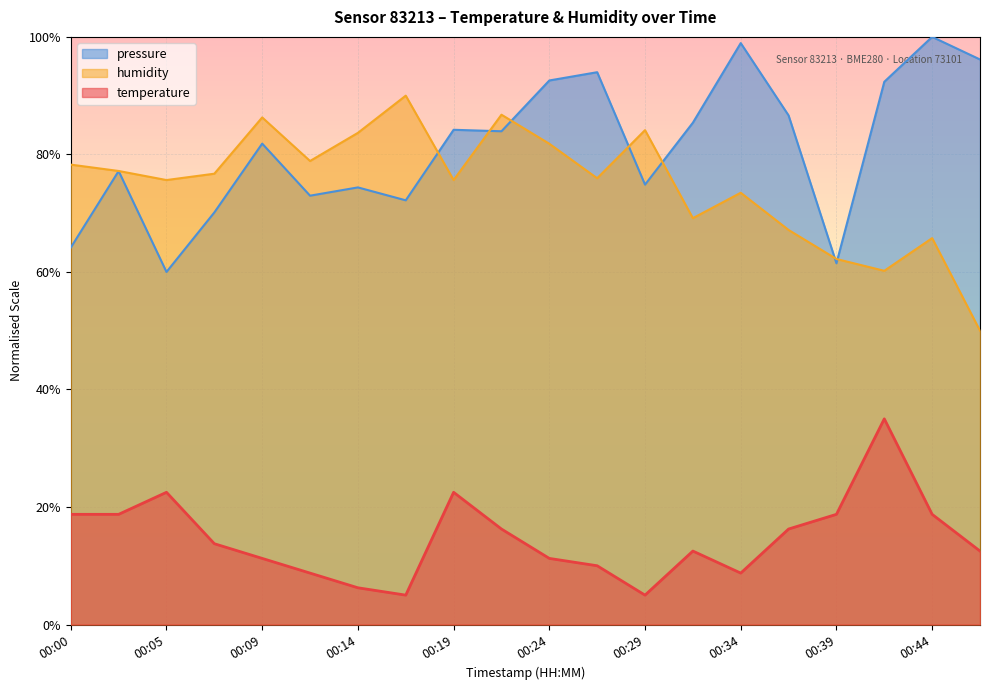

How many interior local peaks does the temperature series have?

4